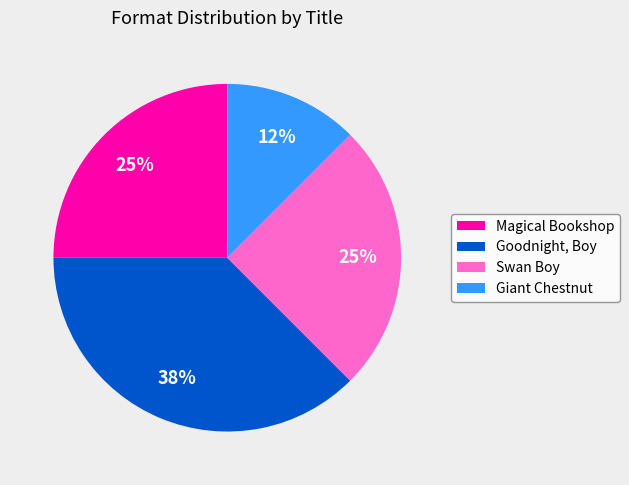

Does Goodnight, Boy account for over 50% of the chart?

No